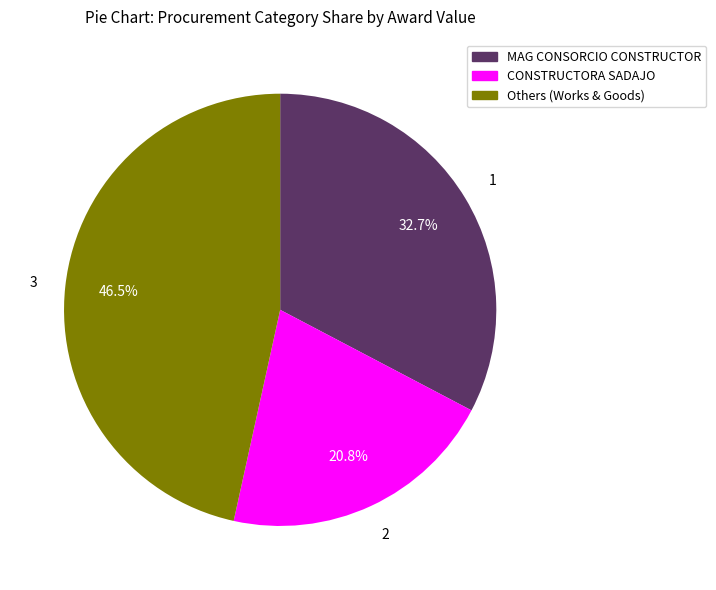

Does any single category account for the majority?

No